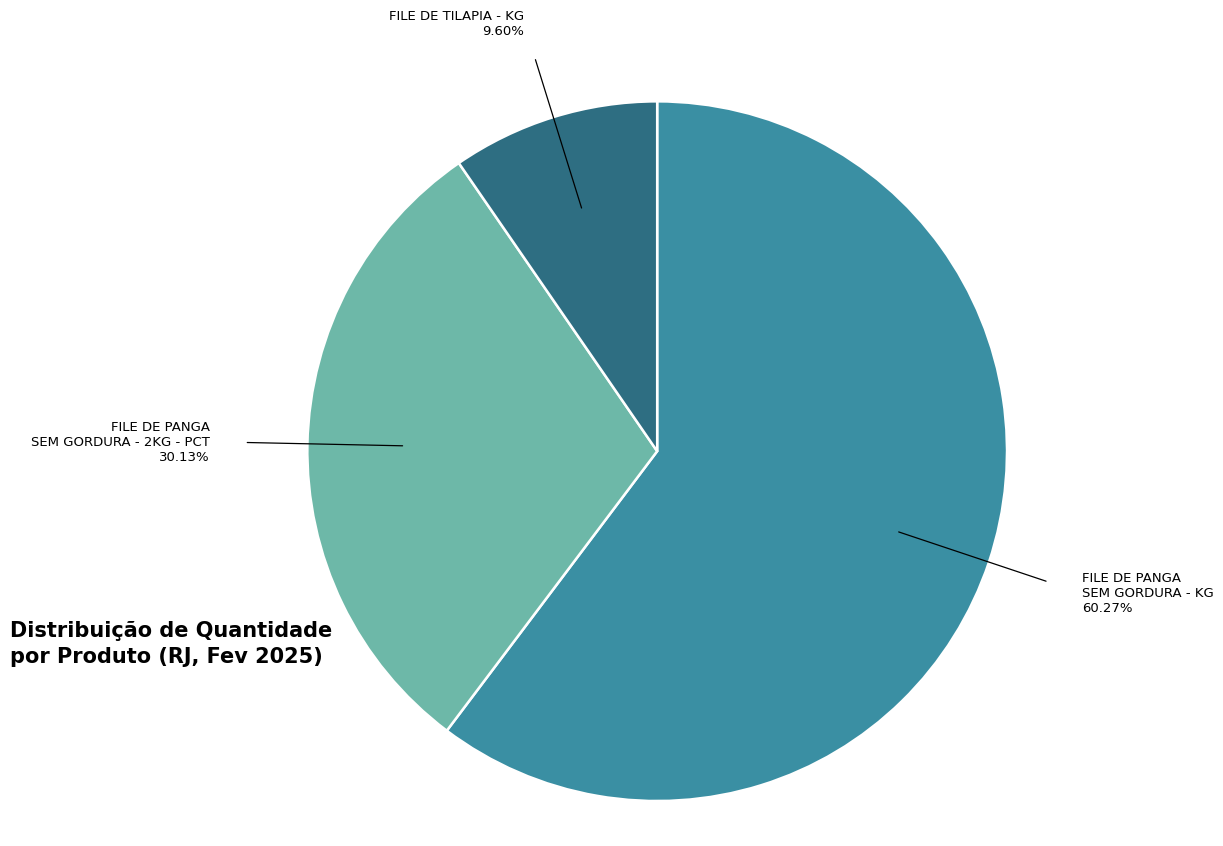

Does any single category account for the majority?

Yes